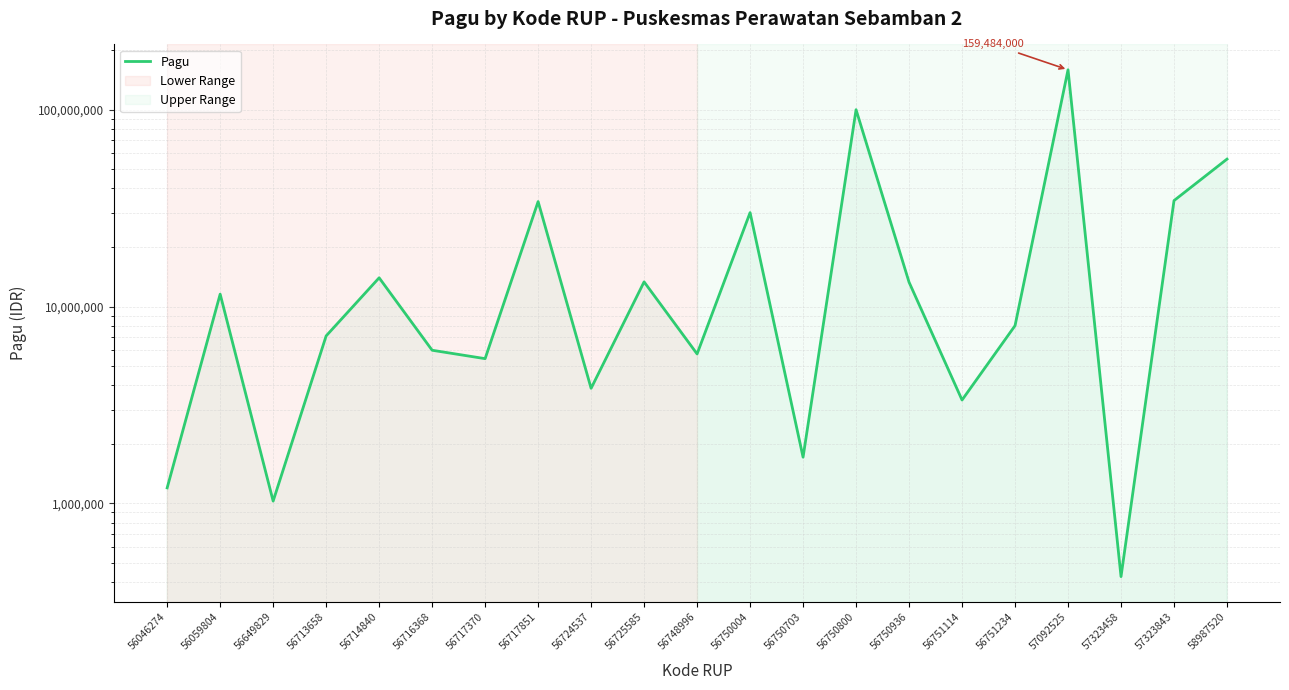

Does the chart have visible grid lines?

Yes